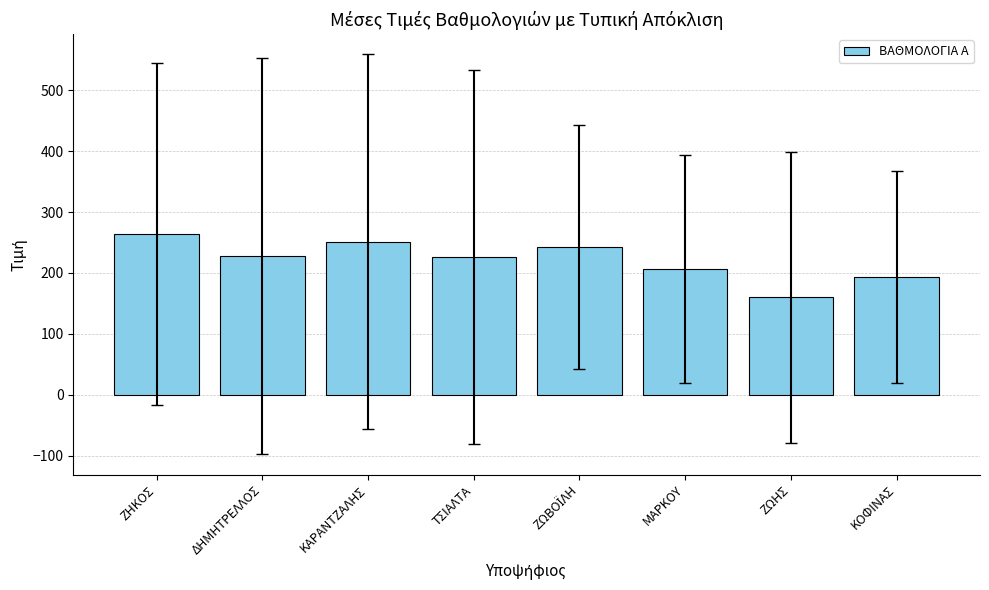

At which category does the chart reach its peak across all series?

ΖΗΚΟΣ